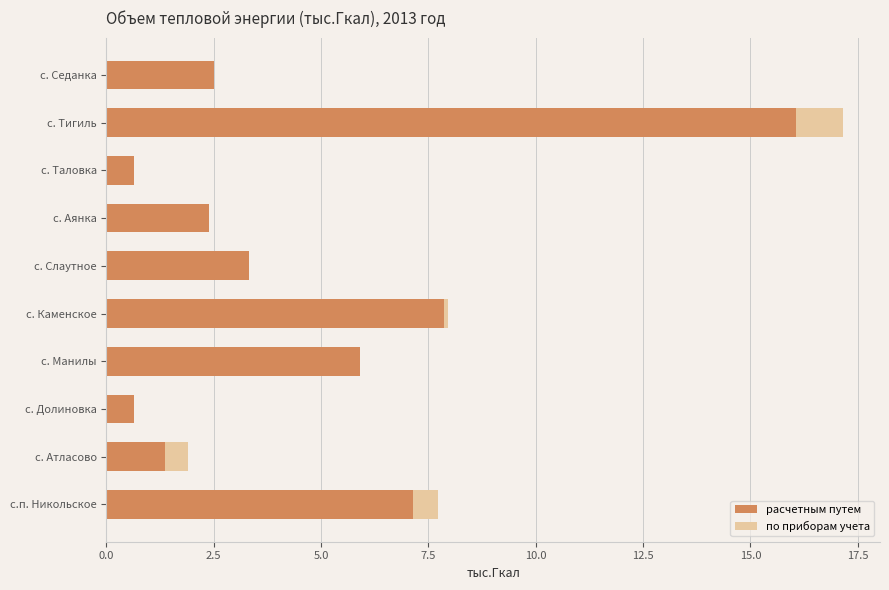

What is the total value across all series at с. Таловка?

0.6